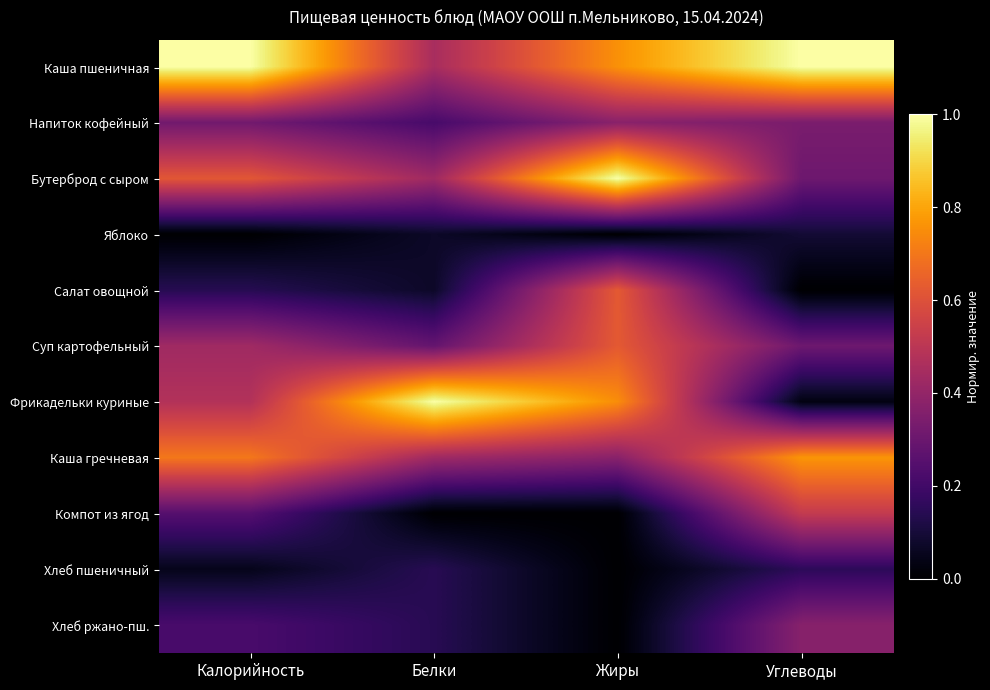

Reading left to right, transcribe all the data shown in this chart.

Каша пшеничная: Калорийность=1.0	Белки=0.5	Жиры=0.8	Углеводы=1.0
Напиток кофейный: Калорийность=0.3	Белки=0.2	Жиры=0.4	Углеводы=0.3
Бутерброд с сыром: Калорийность=0.6	Белки=0.4	Жиры=1.0	Углеводы=0.3
Яблоко: Калорийность=0.0	Белки=0.1	Жиры=0.0	Углеводы=0.1
Салат овощной: Калорийность=0.1	Белки=0.1	Жиры=0.6	Углеводы=0.0
Суп картофельный: Калорийность=0.4	Белки=0.3	Жиры=0.6	Углеводы=0.3
Фрикадельки куриные: Калорийность=0.5	Белки=1.0	Жиры=0.8	Углеводы=0.0
Каша гречневая: Калорийность=0.7	Белки=0.4	Жиры=0.4	Углеводы=0.8
Компот из ягод: Калорийность=0.2	Белки=0.0	Жиры=0.0	Углеводы=0.5
Хлеб пшеничный: Калорийность=0.0	Белки=0.1	Жиры=0.0	Углеводы=0.2
Хлеб ржано-пш.: Калорийность=0.2	Белки=0.1	Жиры=0.0	Углеводы=0.4